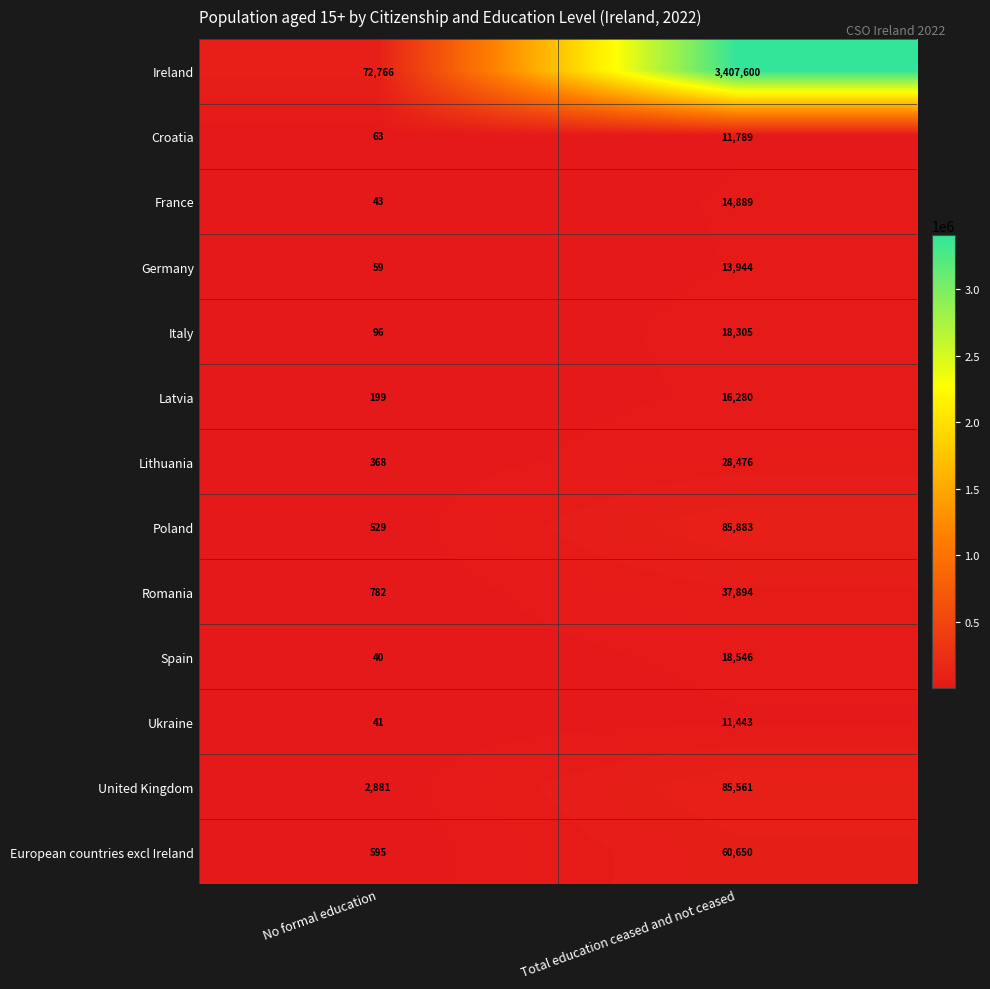

What is the greatest value displayed?

3407600